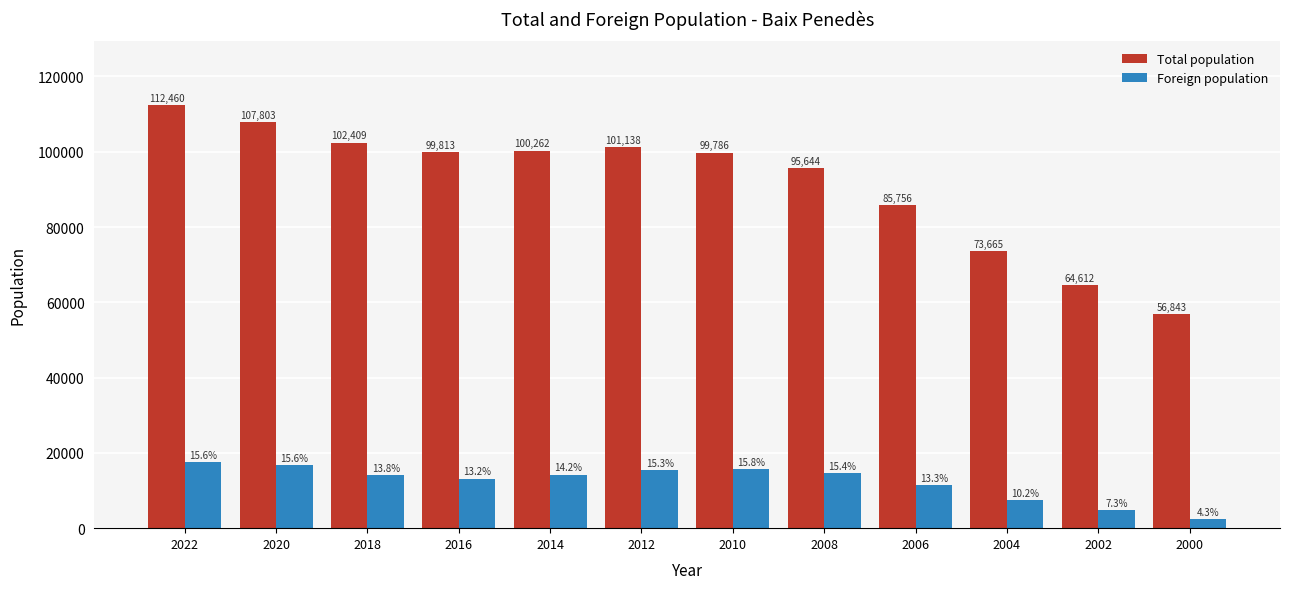

Reading left to right, extract all data points from this chart.

Total population: 112460	107803	102409	99813	100262	101138	99786	95644	85756	73665	64612	56843
Foreign population: 17578	16793	14085	13155	14220	15503	15753	14691	11399	7527	4730	2447